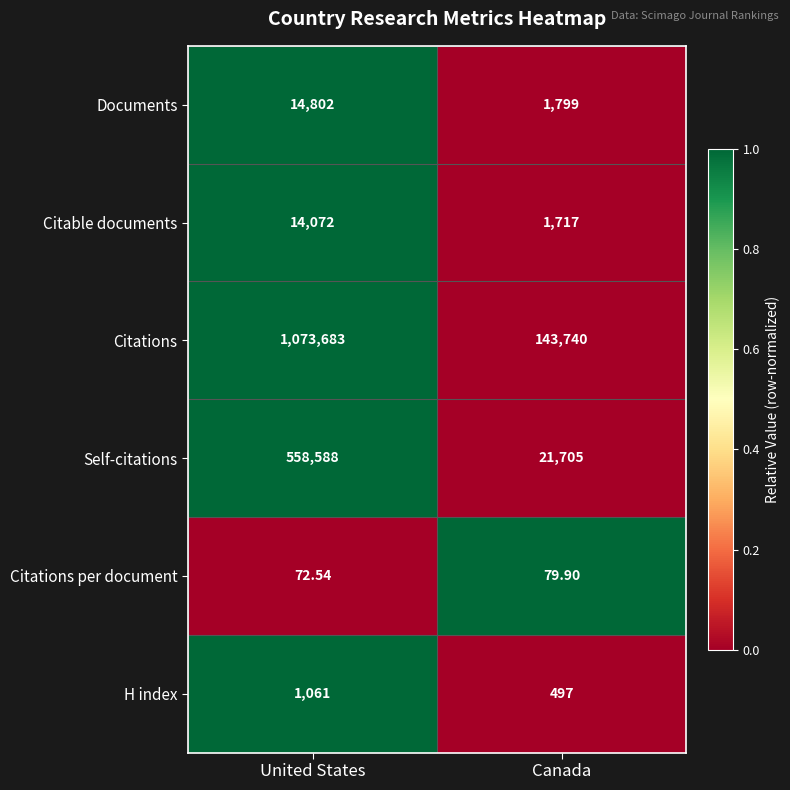

List the series in order of their peak value, lowest first.

Citations per document, H index, Citable documents, Documents, Self-citations, Citations